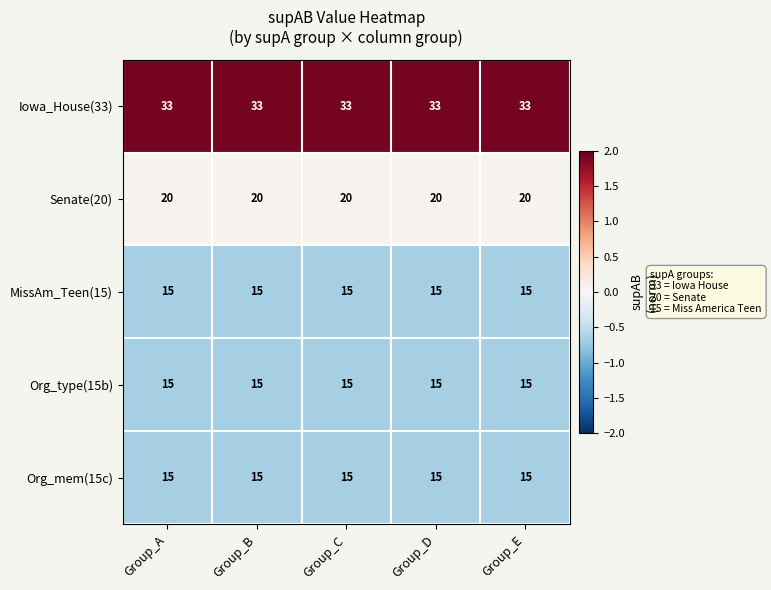

What is the spread (max minus min) of values at Group_B?

18